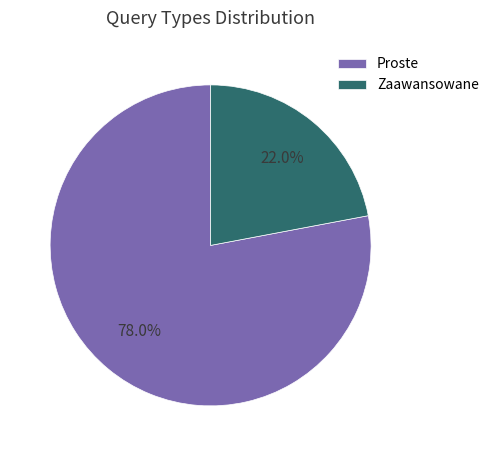

Between Proste and Zaawansowane, which is larger?

Proste